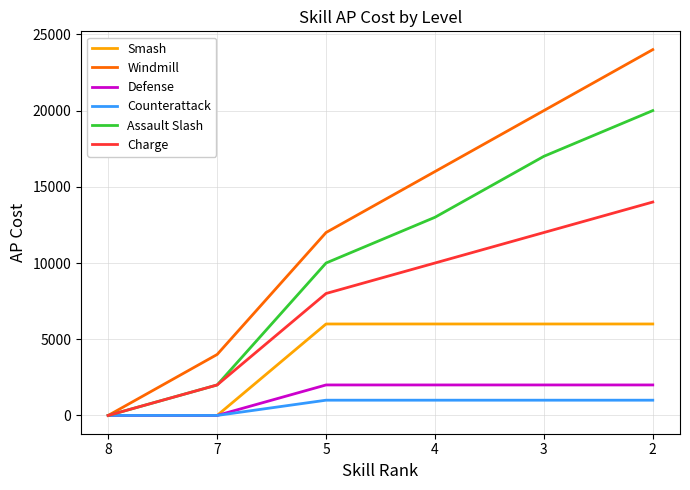

How many Charge values are between 2000 and 12000?

4